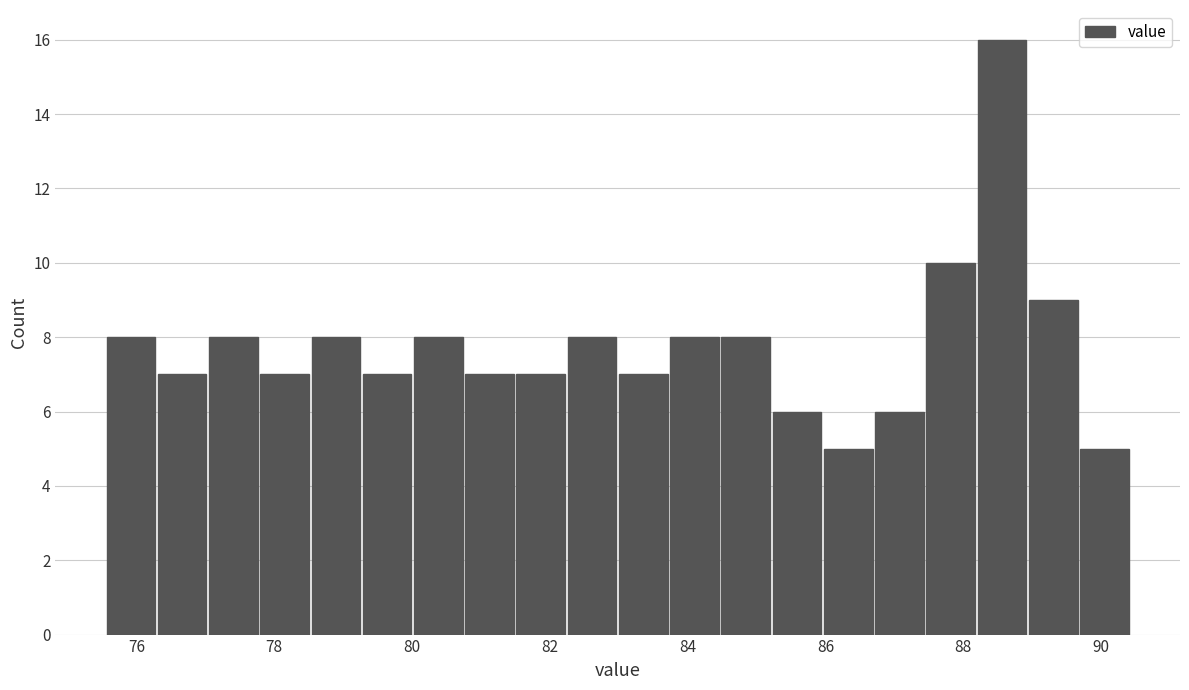

Read against the x-axis, roughly where is the centre of the tallest bar?

88.6